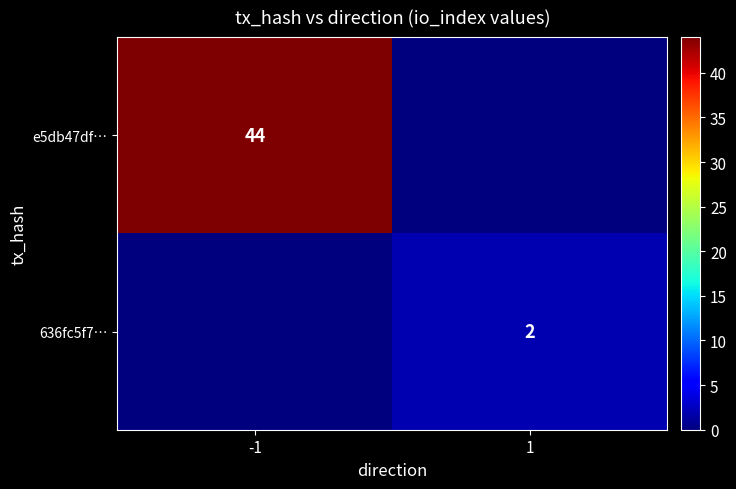

What is the greatest value displayed?

44